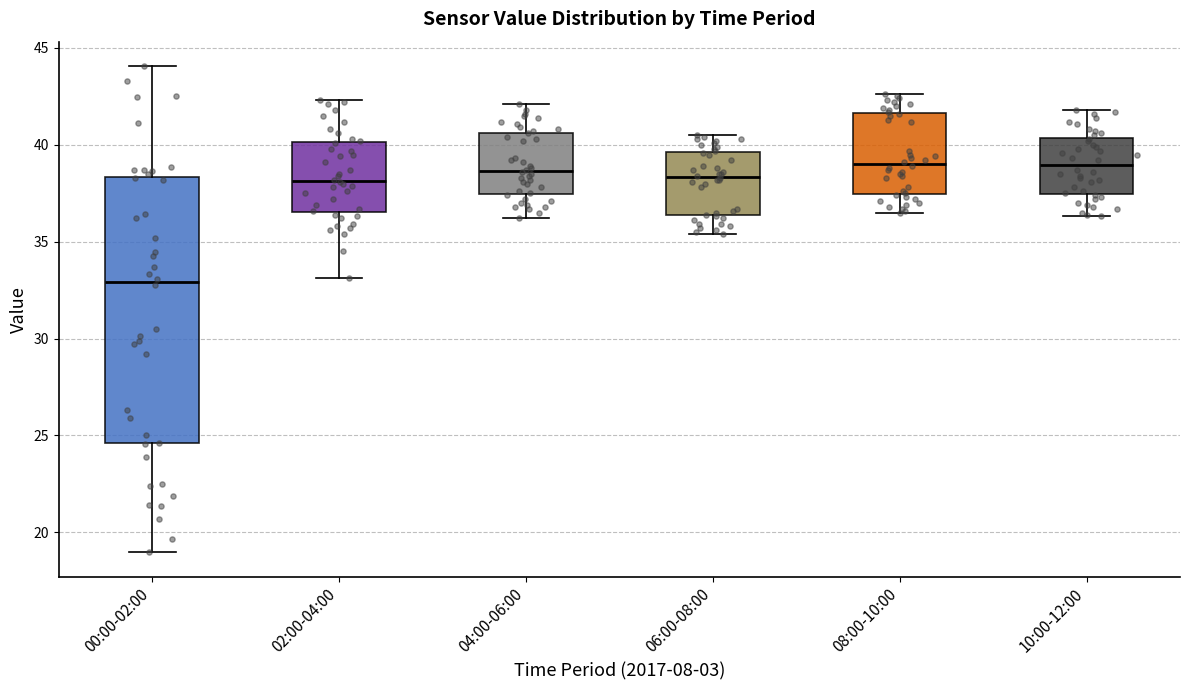

Comparing the boxes themselves (not the whiskers), which one is the tallest?

00:00-02:00